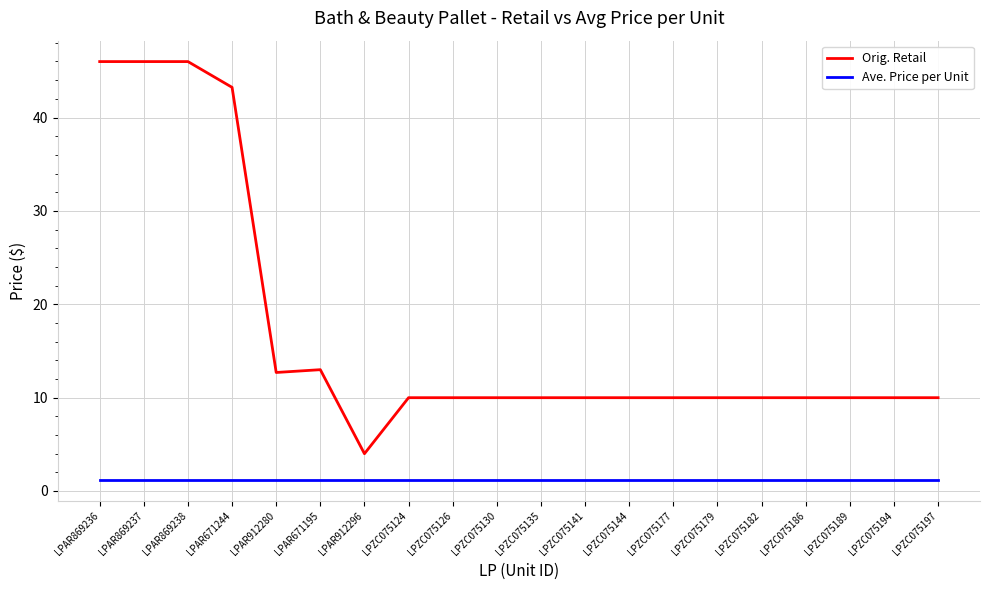

What is the approximate value of Orig. Retail at LPZC075126?

10.0